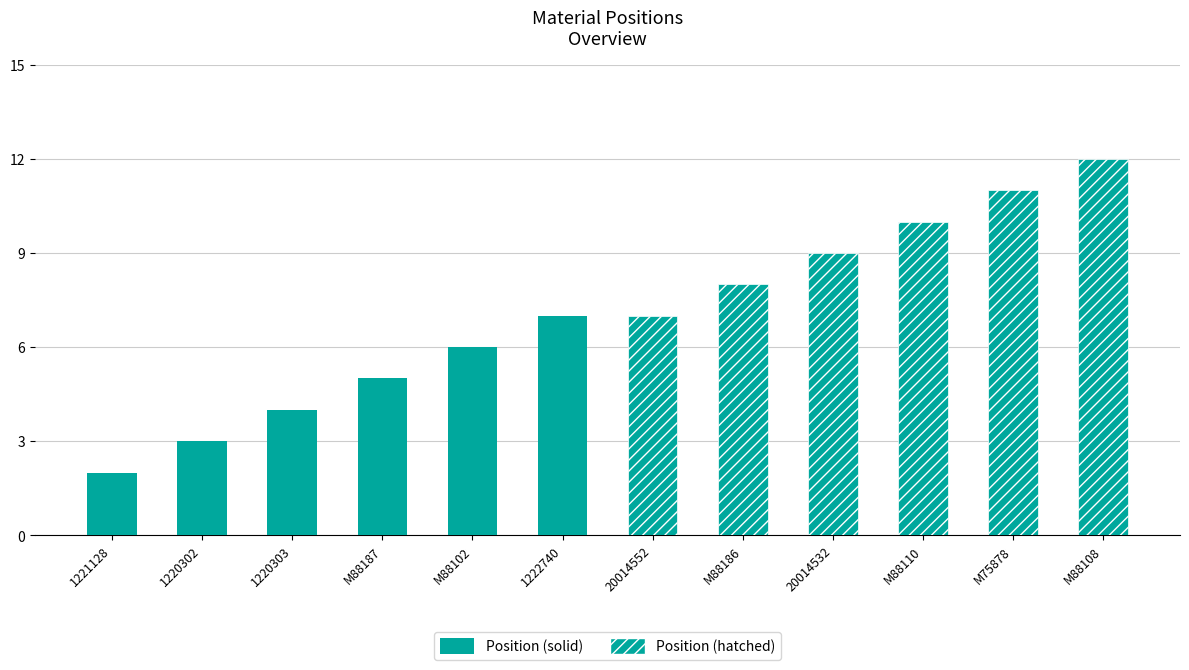

Is it true that the value at 1221128 is 2?

True